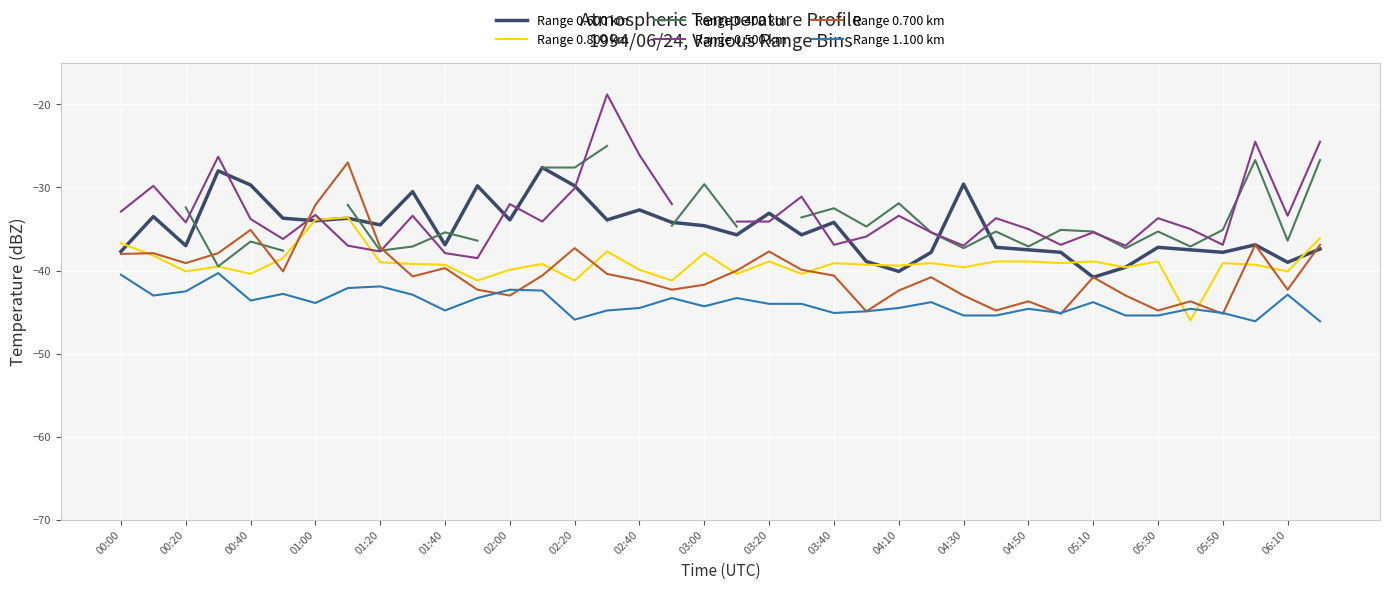

What is the maximum value for Range 0.700 km?

-27.0